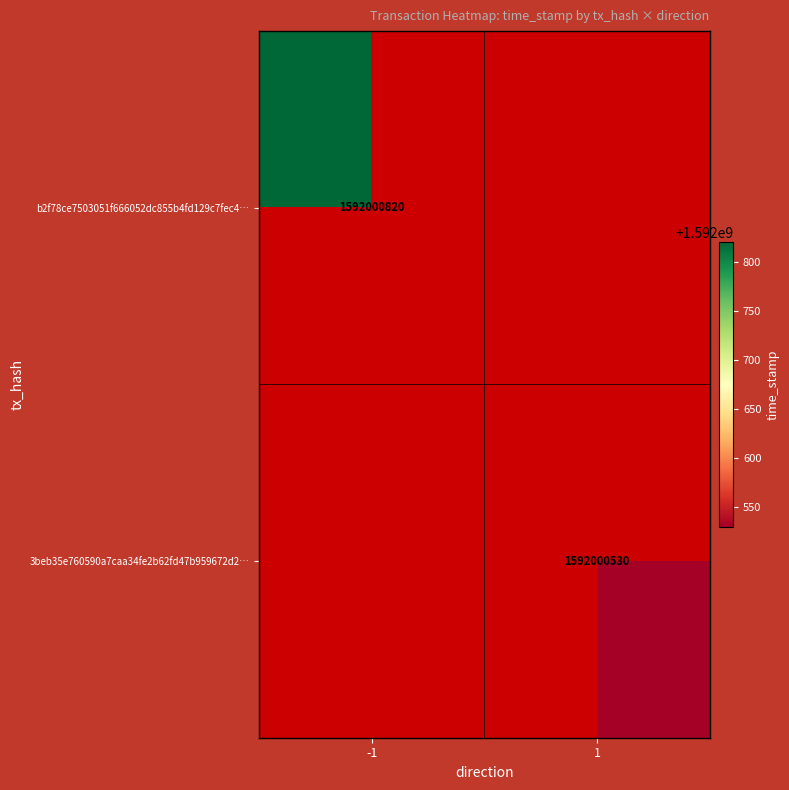

Which series has the largest total across all categories?

b2f78ce7503051f666052dc855b4fd129c7fec4